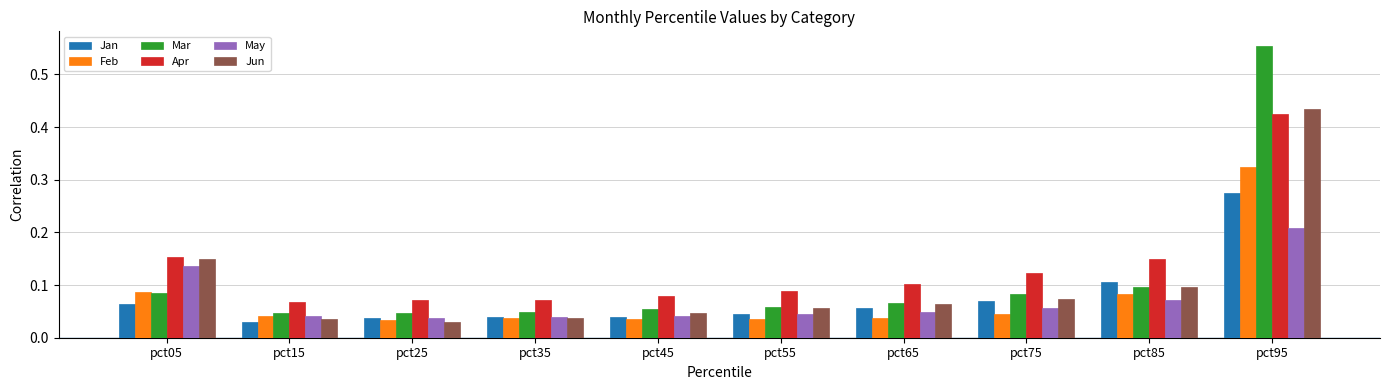

How many bars are there in each group?

6